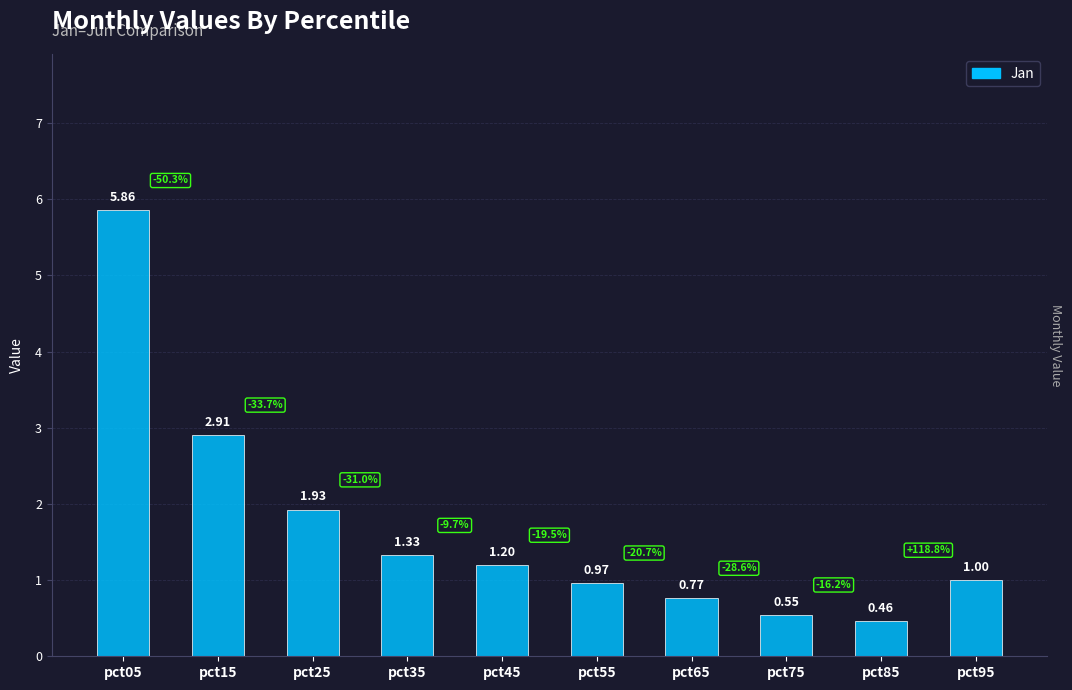

What is the average value?

1.7